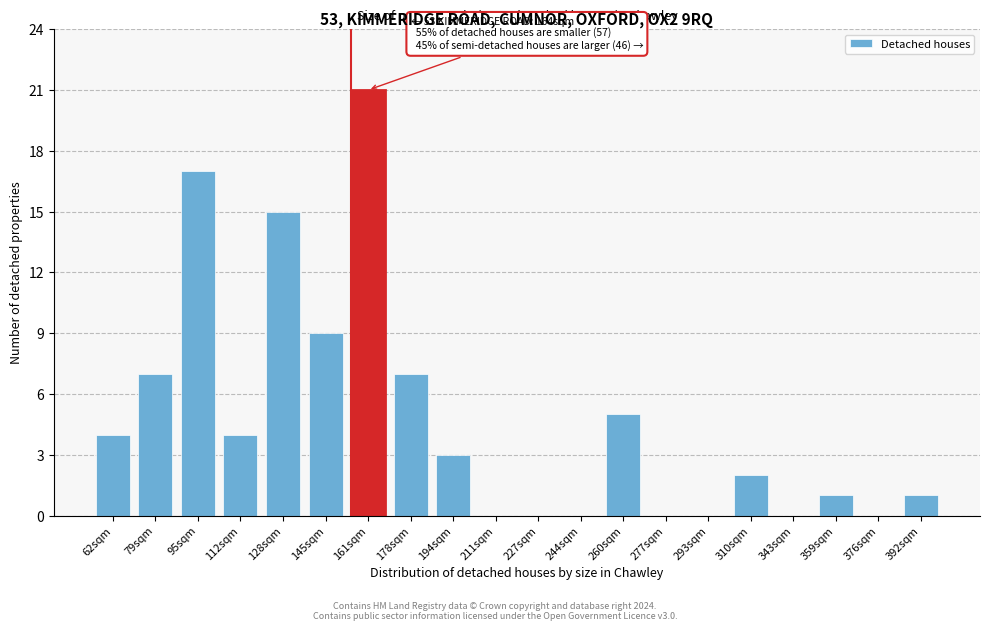

Reading right to left, what are all the values shown in this chart?

392sqm=1	376sqm=0	359sqm=1	343sqm=0	310sqm=2	293sqm=0	277sqm=0	260sqm=5	244sqm=0	227sqm=0	211sqm=0	194sqm=3	178sqm=7	161sqm=21	145sqm=9	128sqm=15	112sqm=4	95sqm=17	79sqm=7	62sqm=4